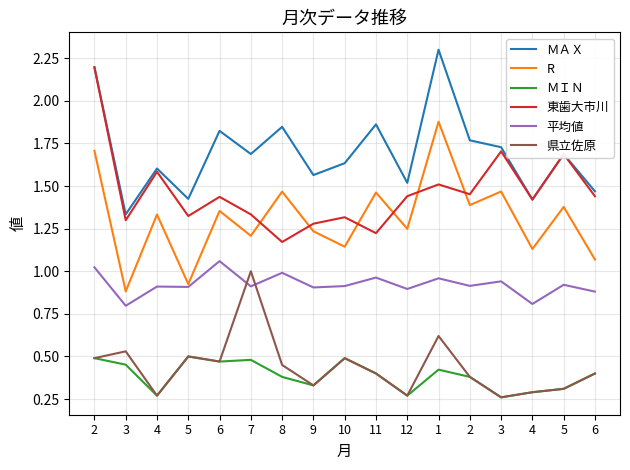

Which label corresponds to the smallest value in the chart?

3